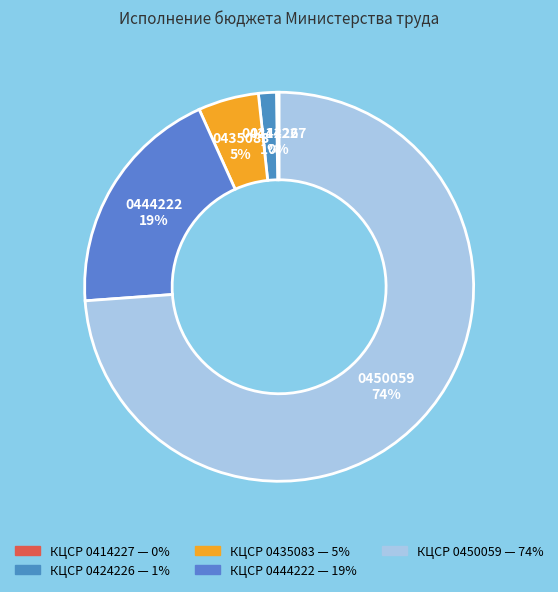

What is the ratio of the value at КЦСР 0435083 to the value at КЦСР 0444222?

0.3